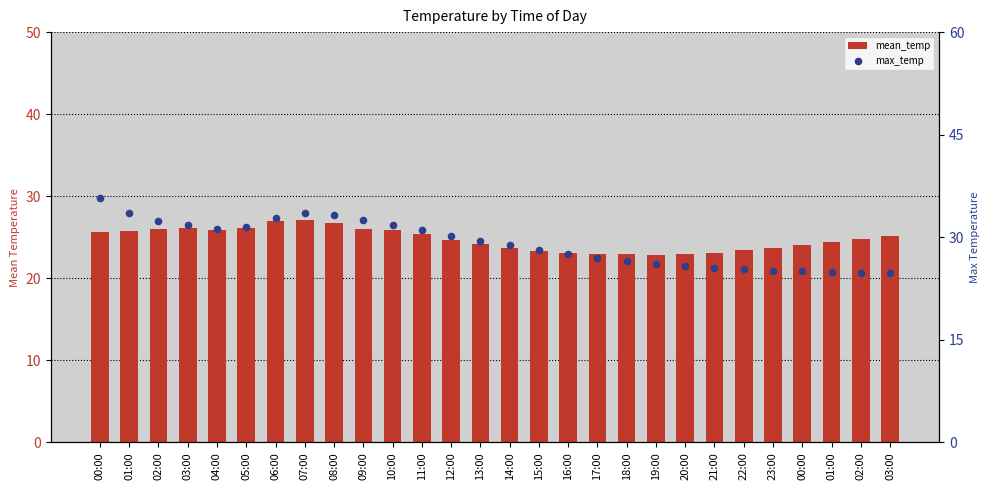

What are all the series names shown in the legend?

mean_temp, max_temp